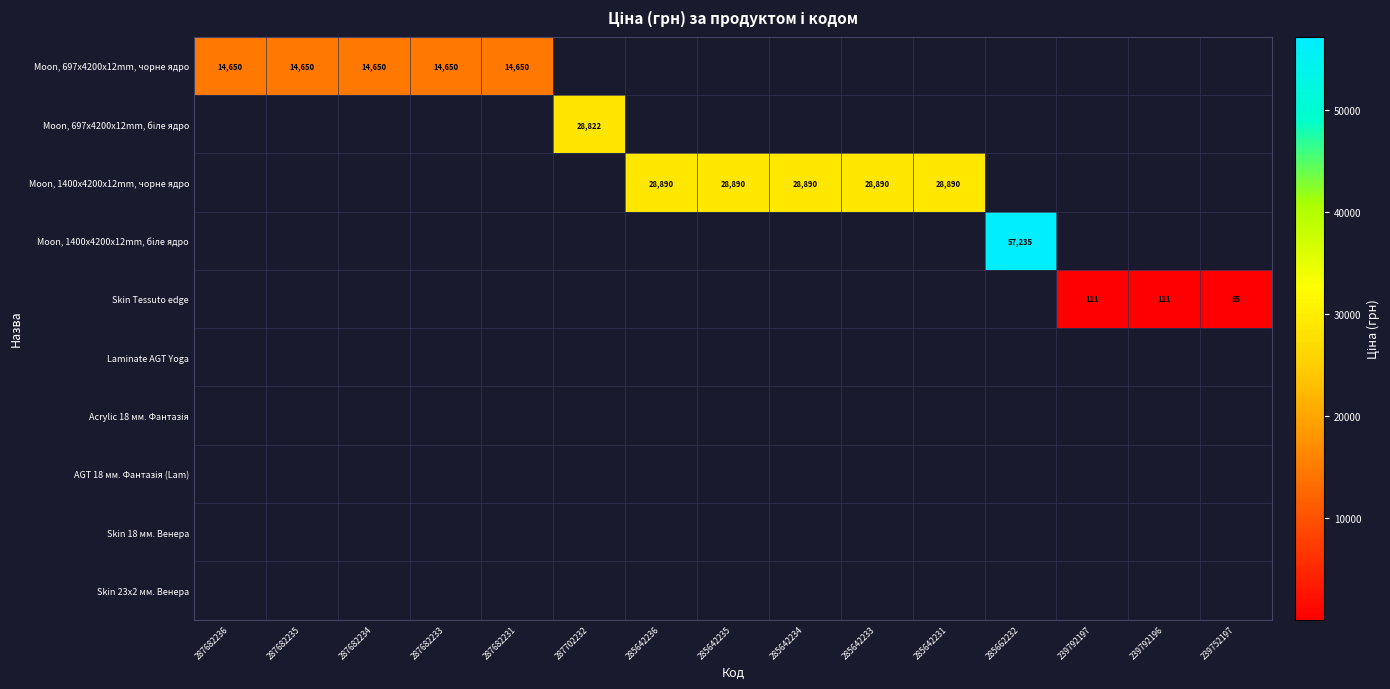

Is the value of Moon, 697x4200x12mm, чорне ядро at 287682236 greater than the value of AGT 18 мм. Фантазія (Lam) at 285642233?

No